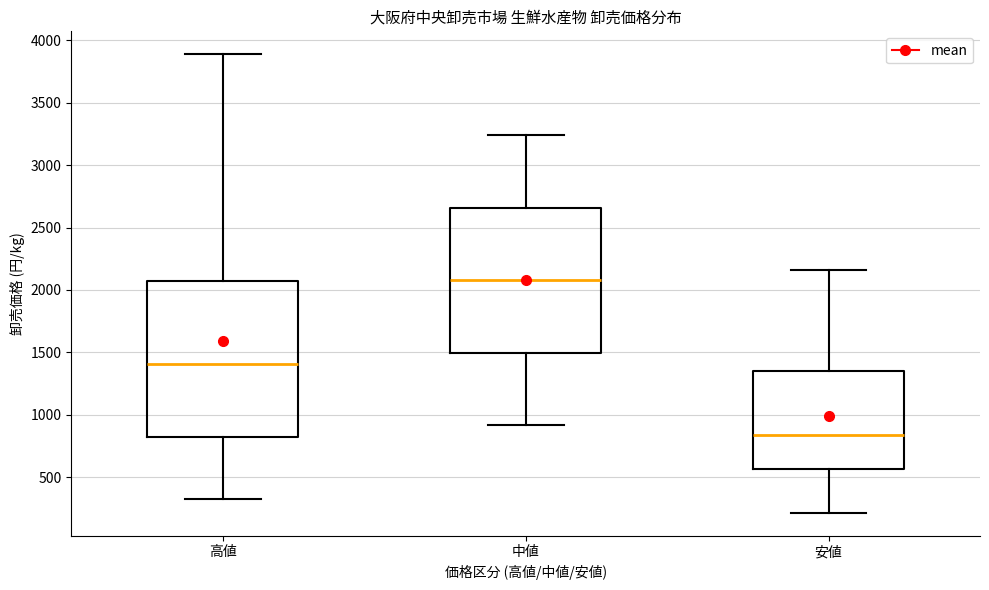

Which box is the tallest, from its lower edge to its upper edge?

高値